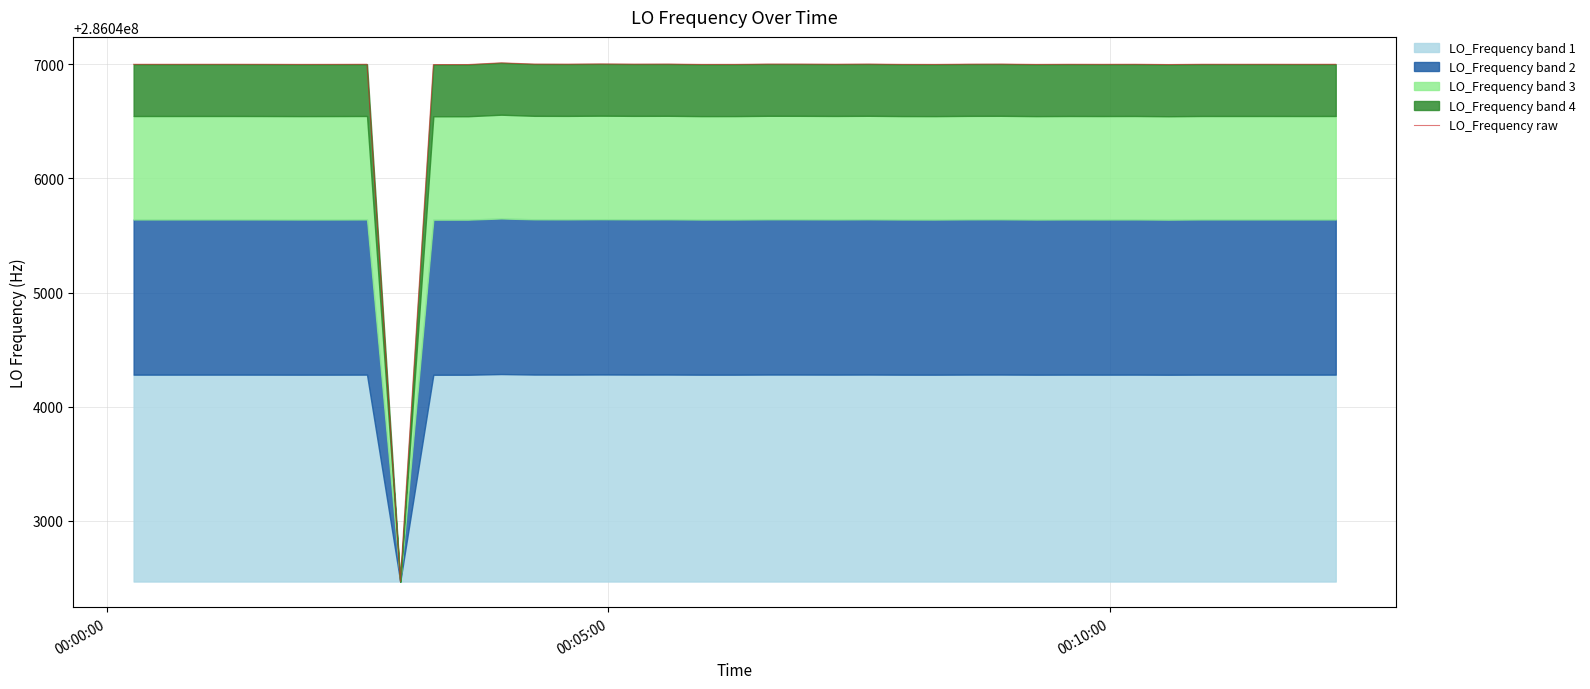

Is it true that the value at 30 is 157109398.9?

False